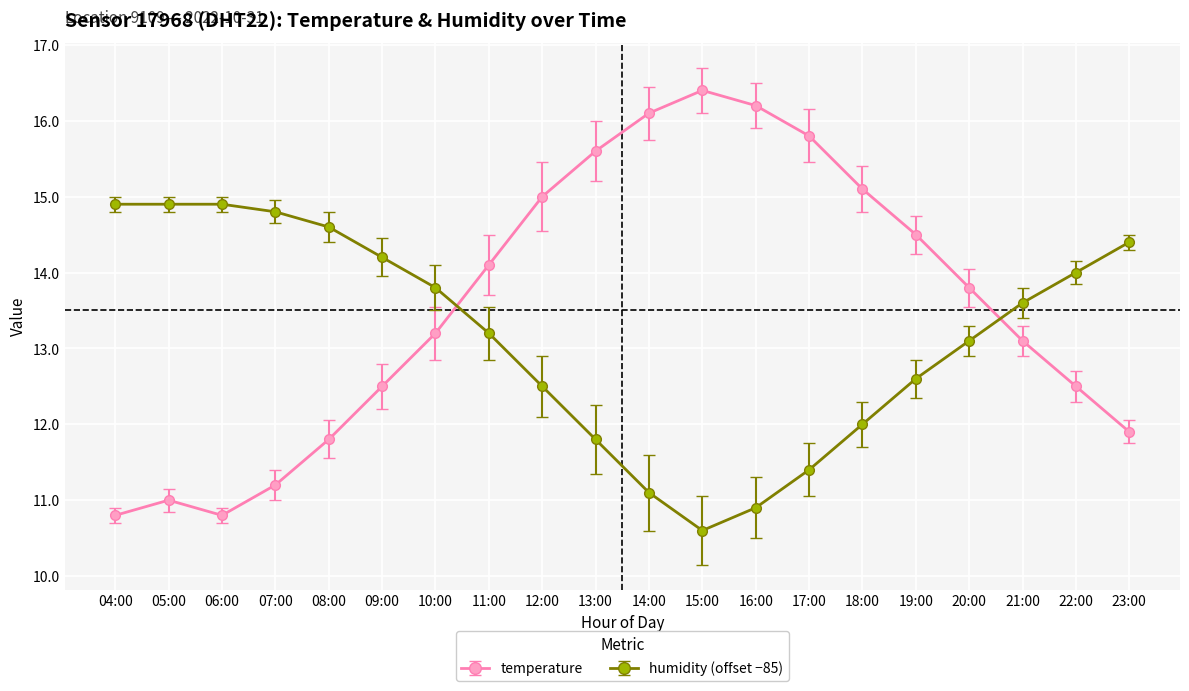

Which series changed the most between 07:00 and 23:00?

temperature